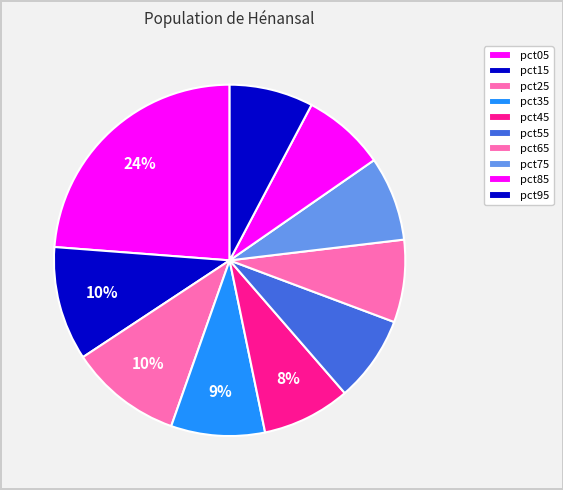

Count the number of slices in the pie.

10